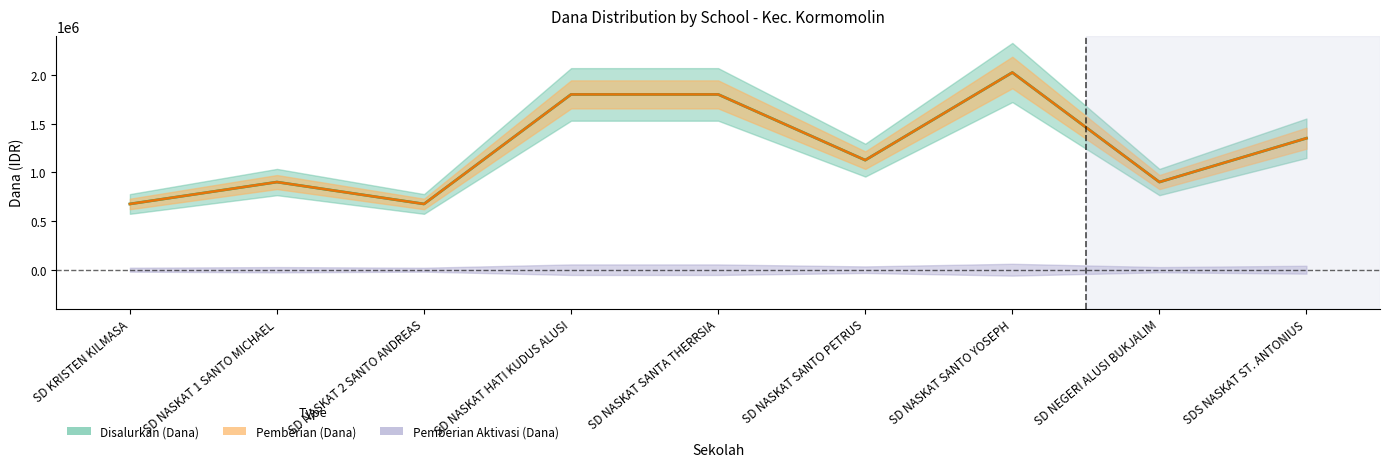

How many lines are shown in the chart?

2